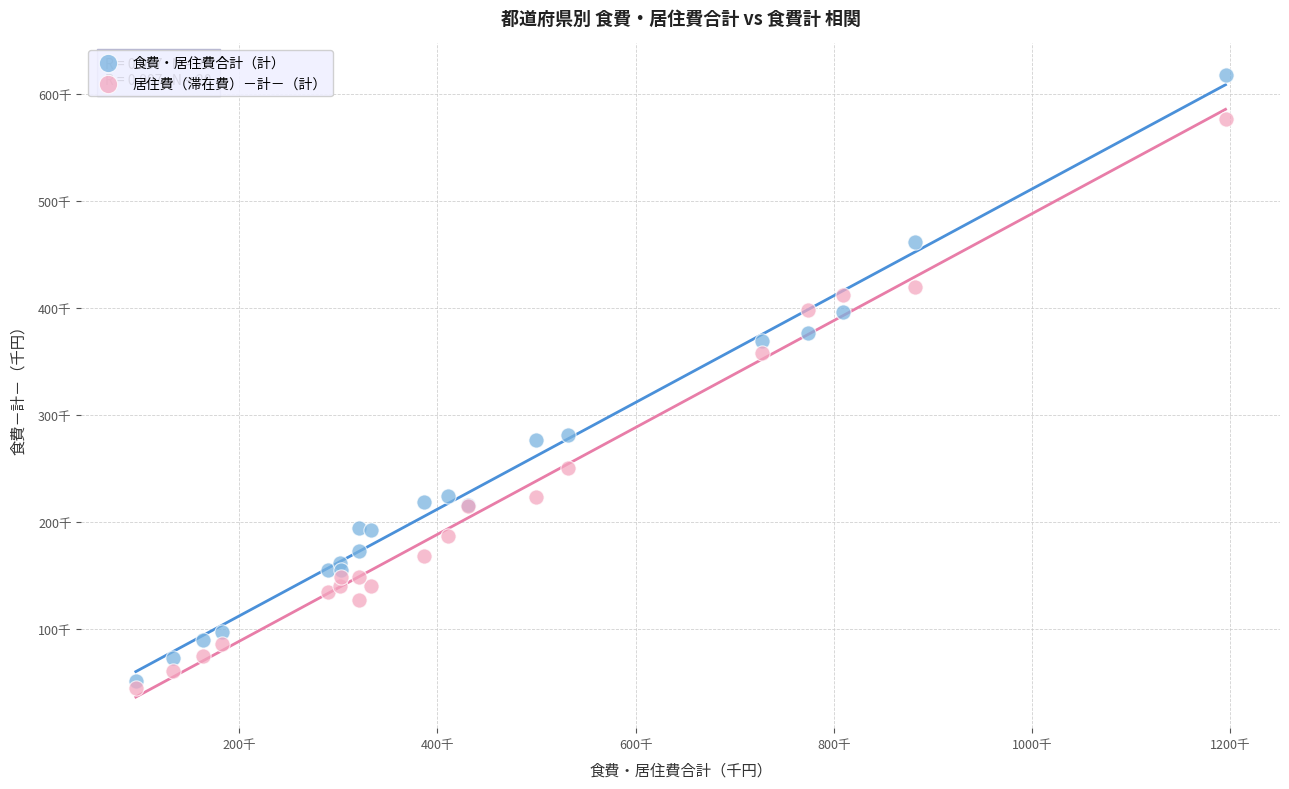

What are all the series names shown in the legend?

食費・居住費合計（計）, 居住費（滞在費）－計－（計）